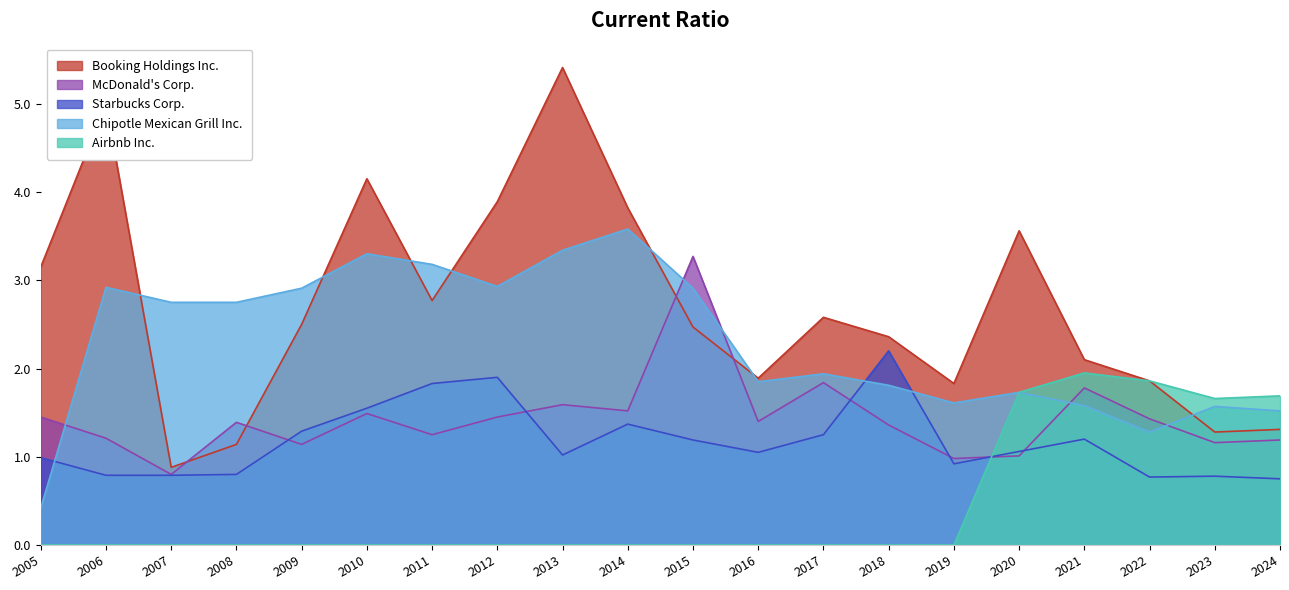

What is the difference between the maximum and minimum values in the Starbucks Corp. series?

1.5